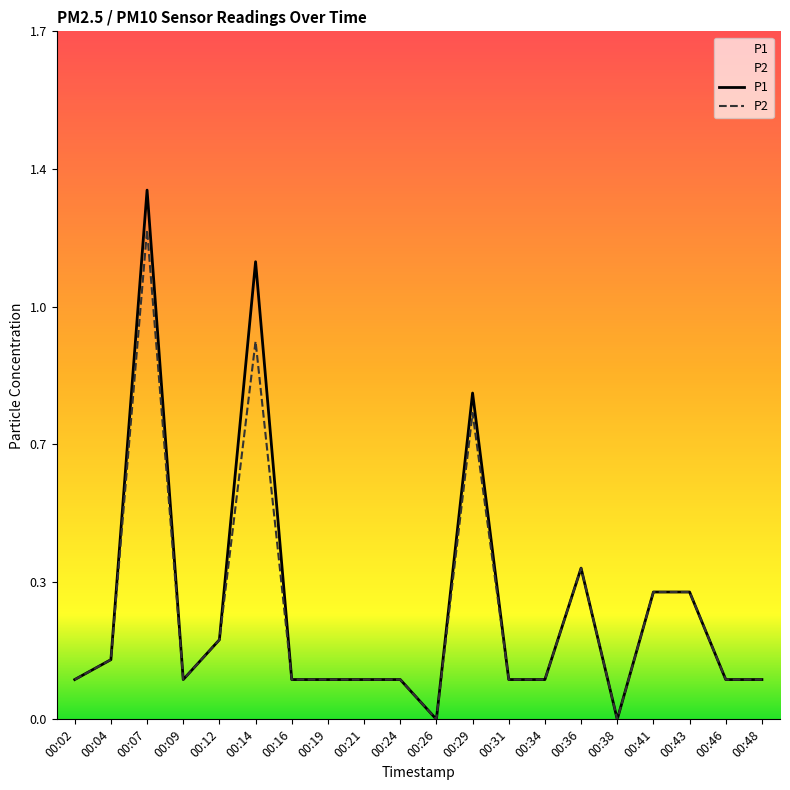

Is it true that P1 equals 0.2 at 00:12?

True